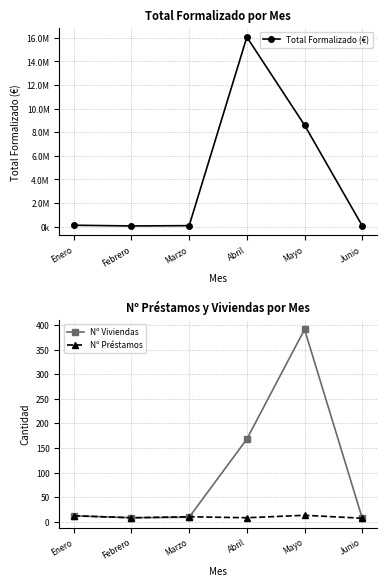

At which label does Nº Préstamos reach its peak?

Mayo